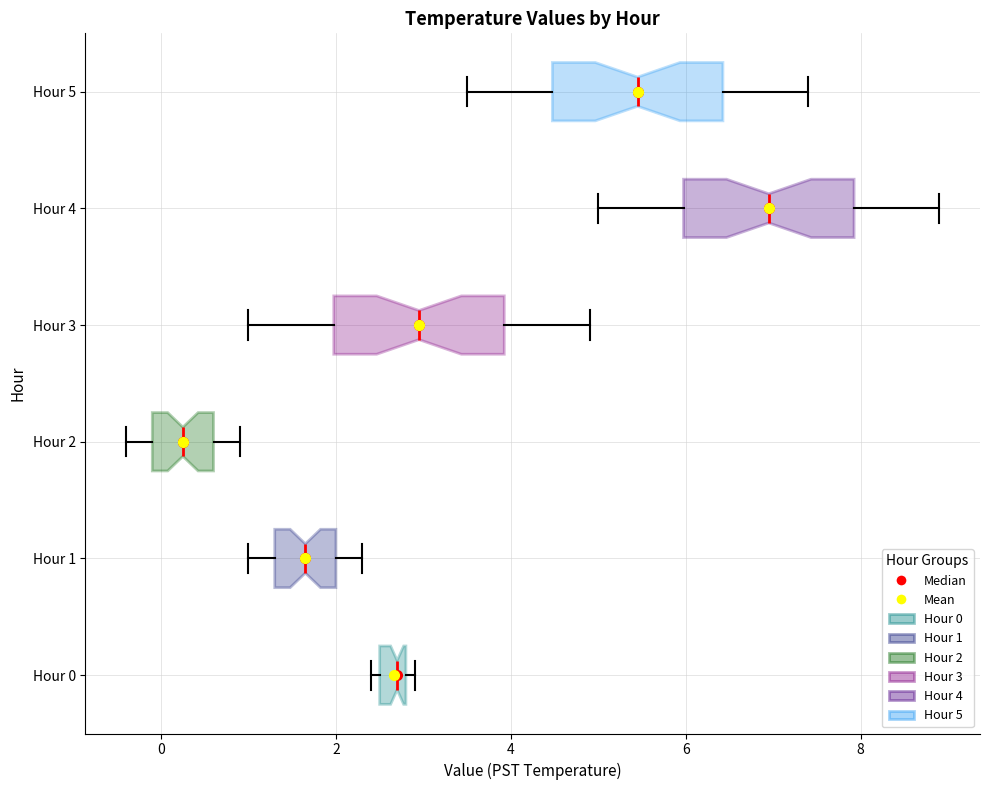

Which box has the furthest to the right median line?

Hour 4